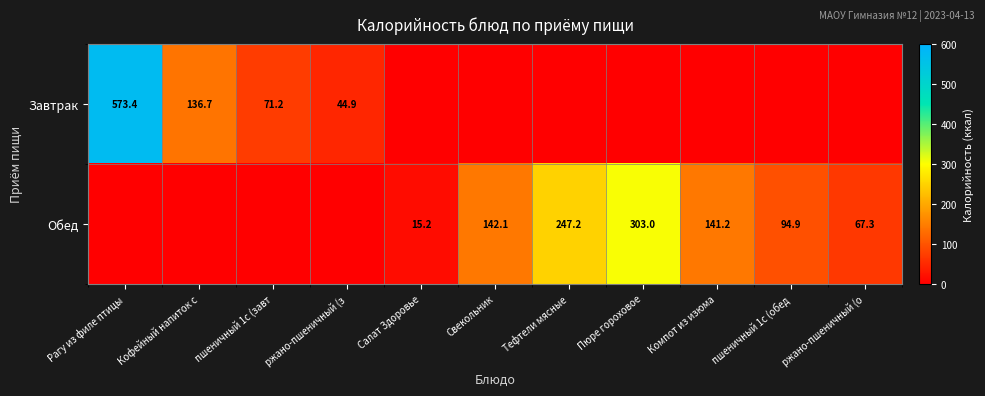

What is the sum of the Обед values at Компот из изюма and Пюре гороховое?

444.2